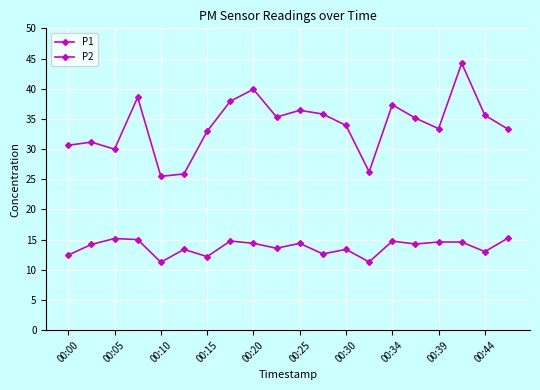

How many values in the P2 series are below 14?

9